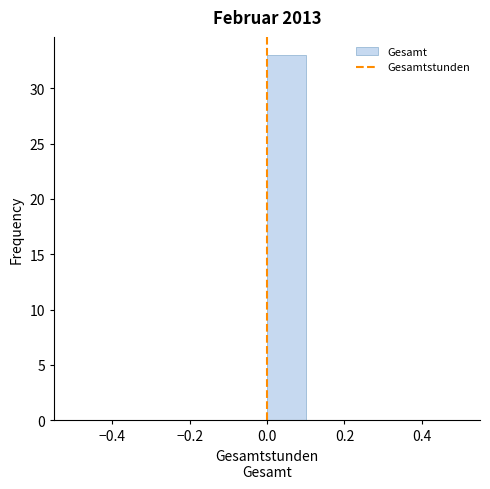

Reading left to right, list every bar in this chart as the range it spans on the x-axis followed by its height. The values are not printed on the chart, so give them approximately, as read against the axis.

-0.5 to -0.4: 0
-0.4 to -0.3: 0
-0.3 to -0.2: 0
-0.2 to -0.1: 0
-0.1 to 0.0: 0
0.0 to 0.1: 33
0.1 to 0.2: 0
0.2 to 0.3: 0
0.3 to 0.4: 0
0.4 to 0.5: 0